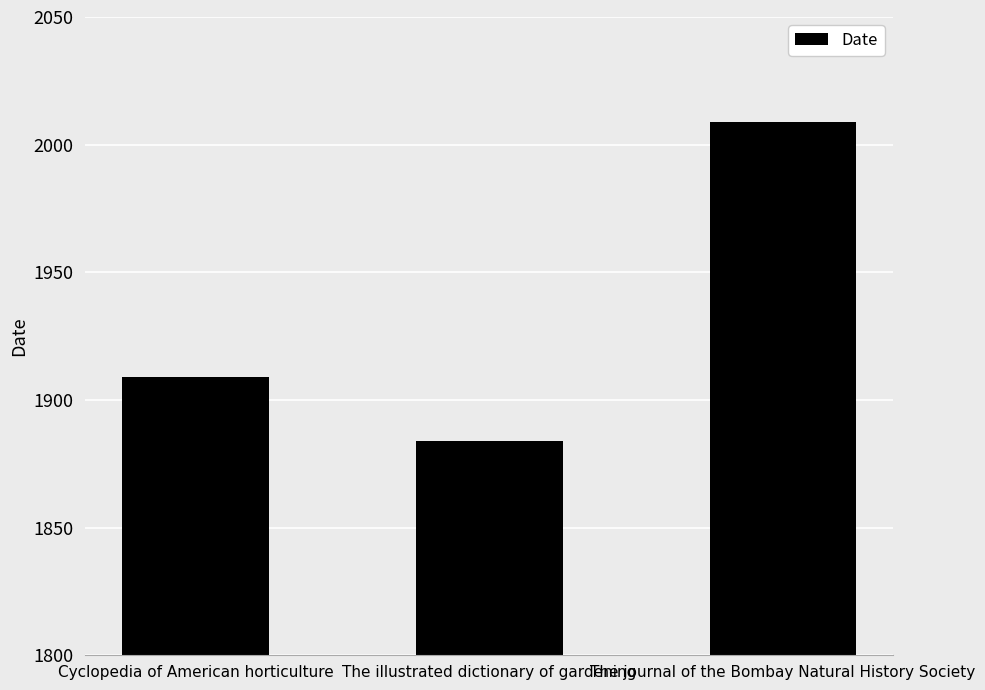

What is the maximum value shown in the chart?

2009